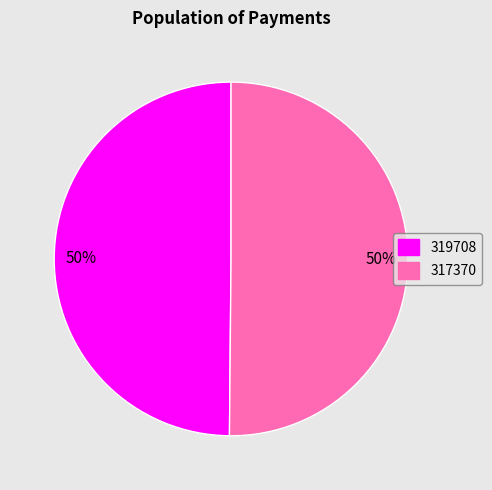

Count the number of slices in the pie.

2